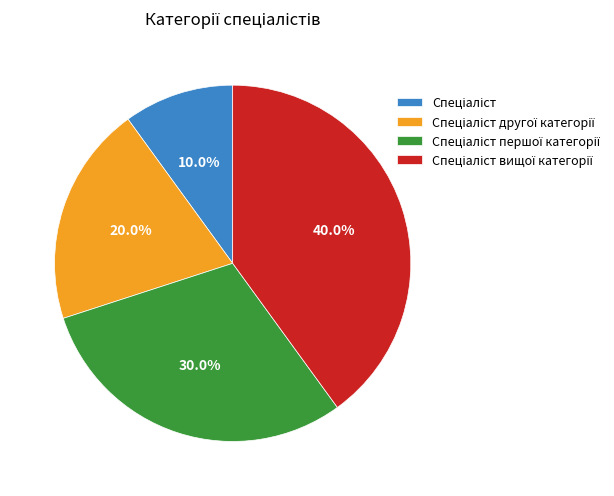

Does any single category account for the majority?

No